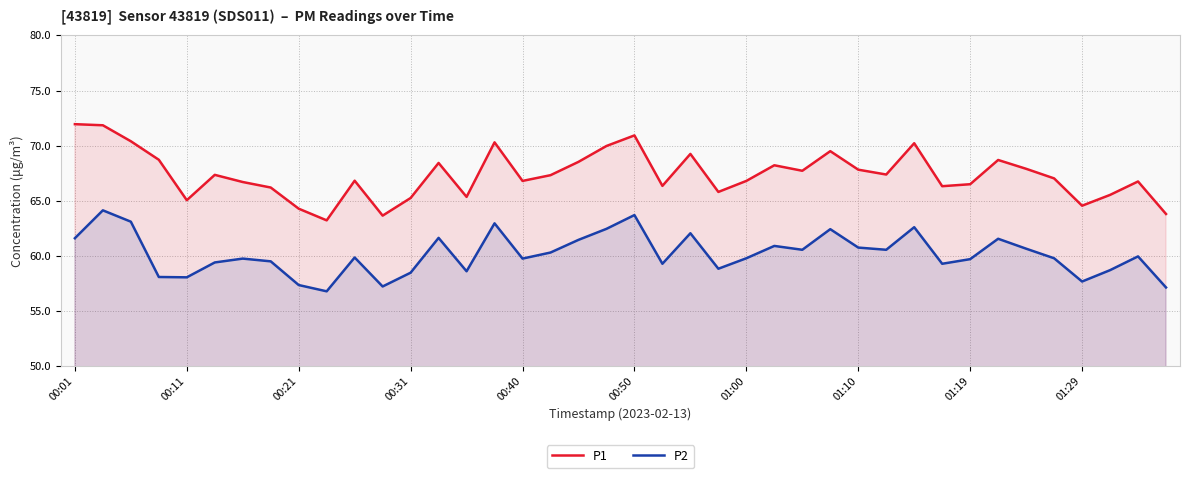

At how many categories does at least one series exceed 71?

2